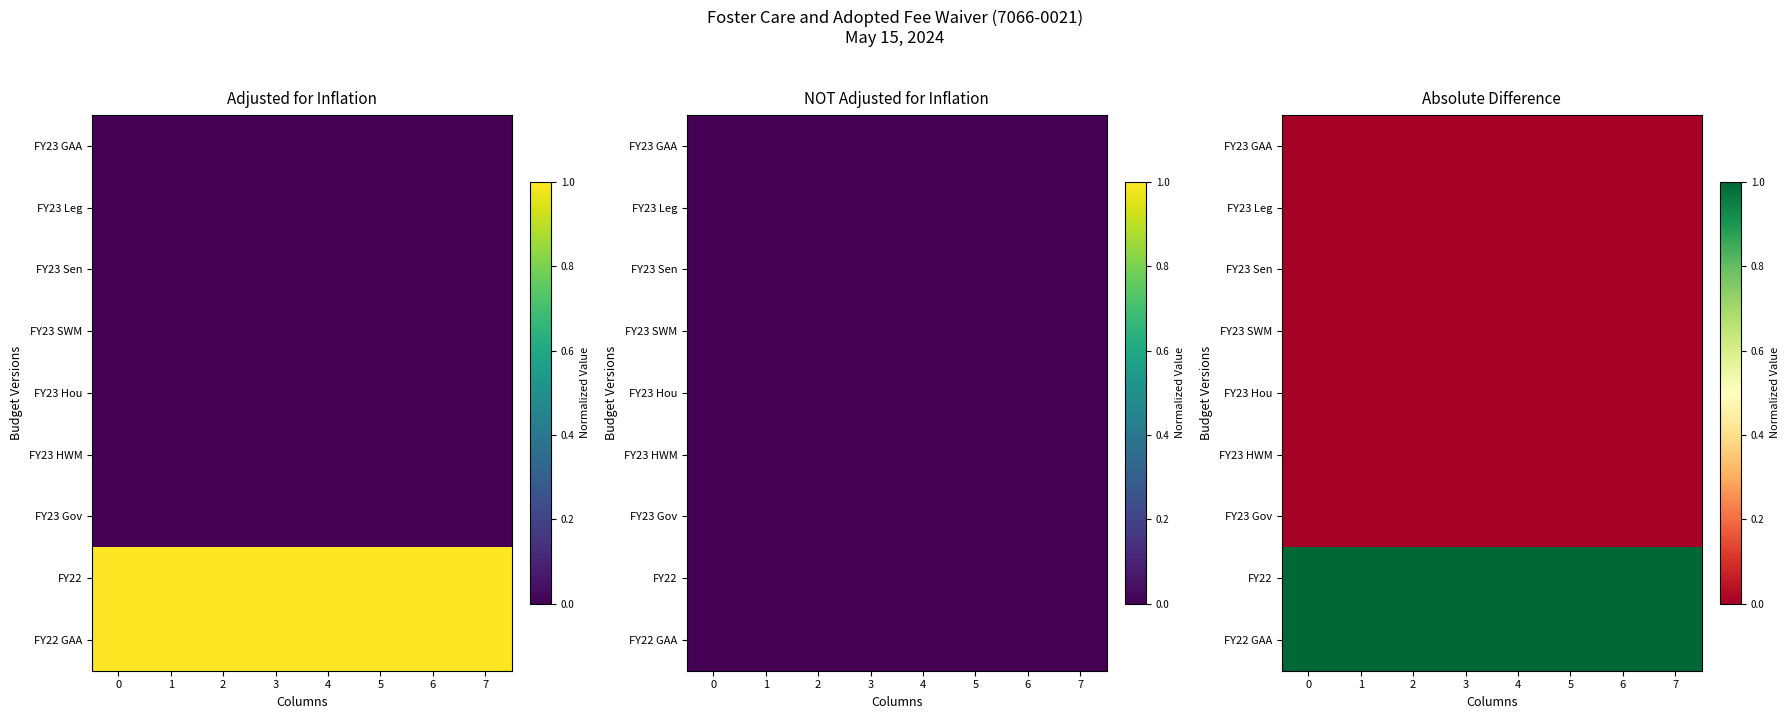

List the labels in order of FY23 Sen value, largest first.

0, 1, 2, 3, 4, 5, 6, 7